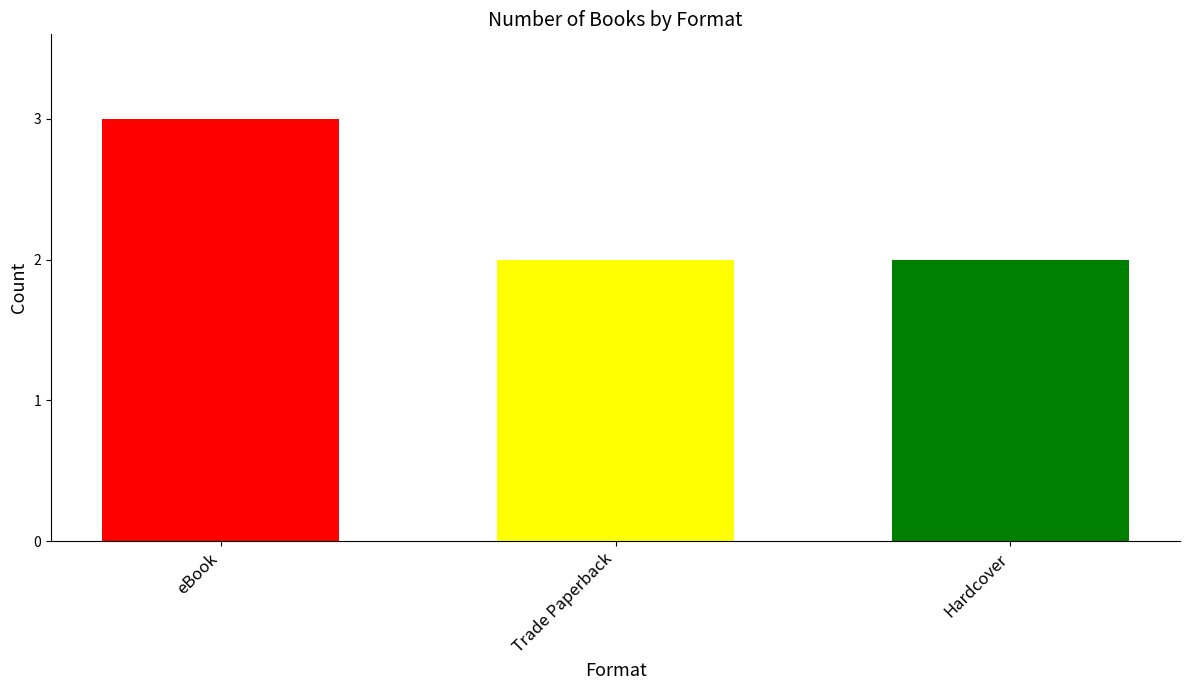

Approximately how many times larger is the value at Trade Paperback compared to Hardcover?

1.0